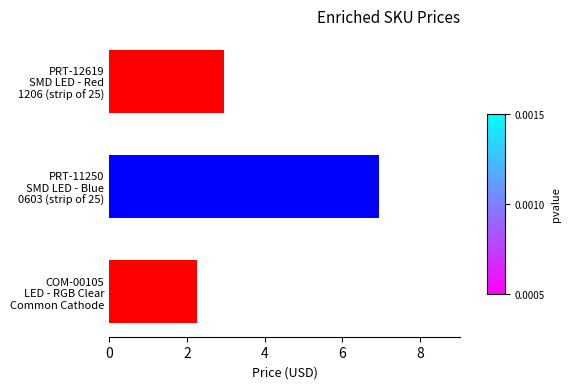

Are the bars horizontal?

Yes